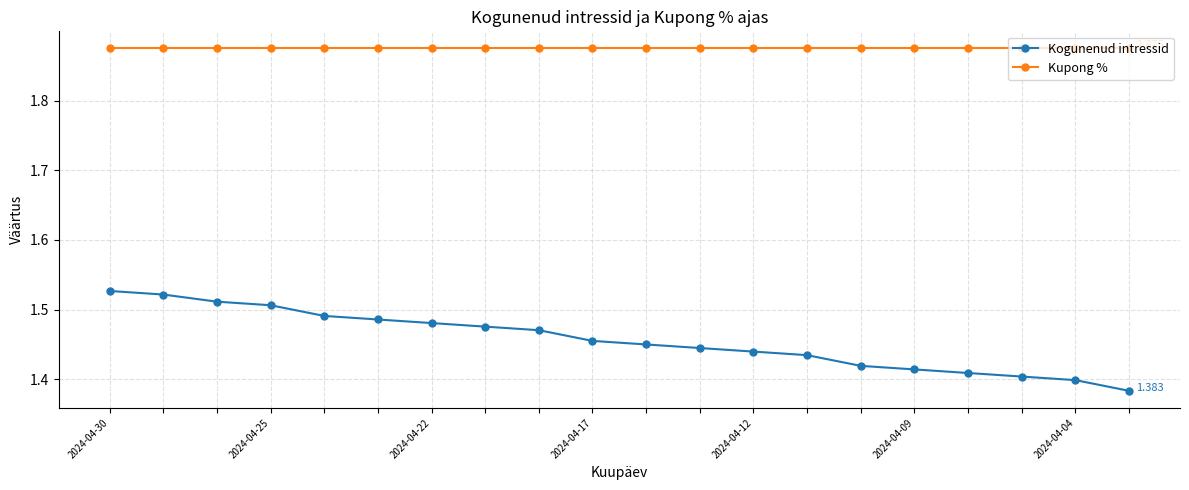

Which series has the widest spread of values?

Kogunenud intressid